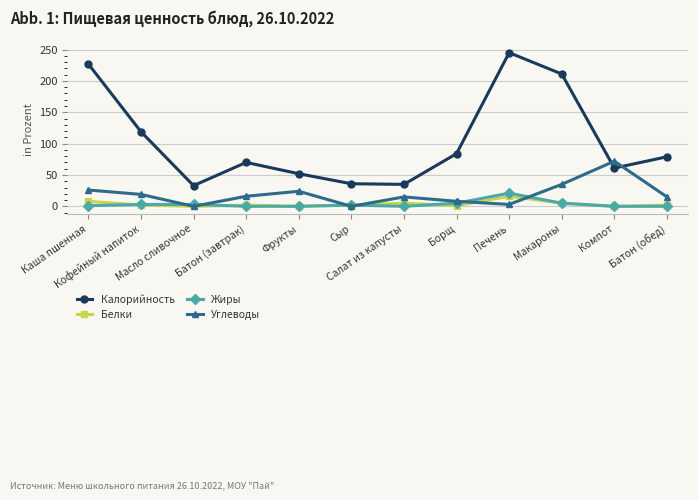

True or false: Углеводы has a value of 0 at Сыр.

True